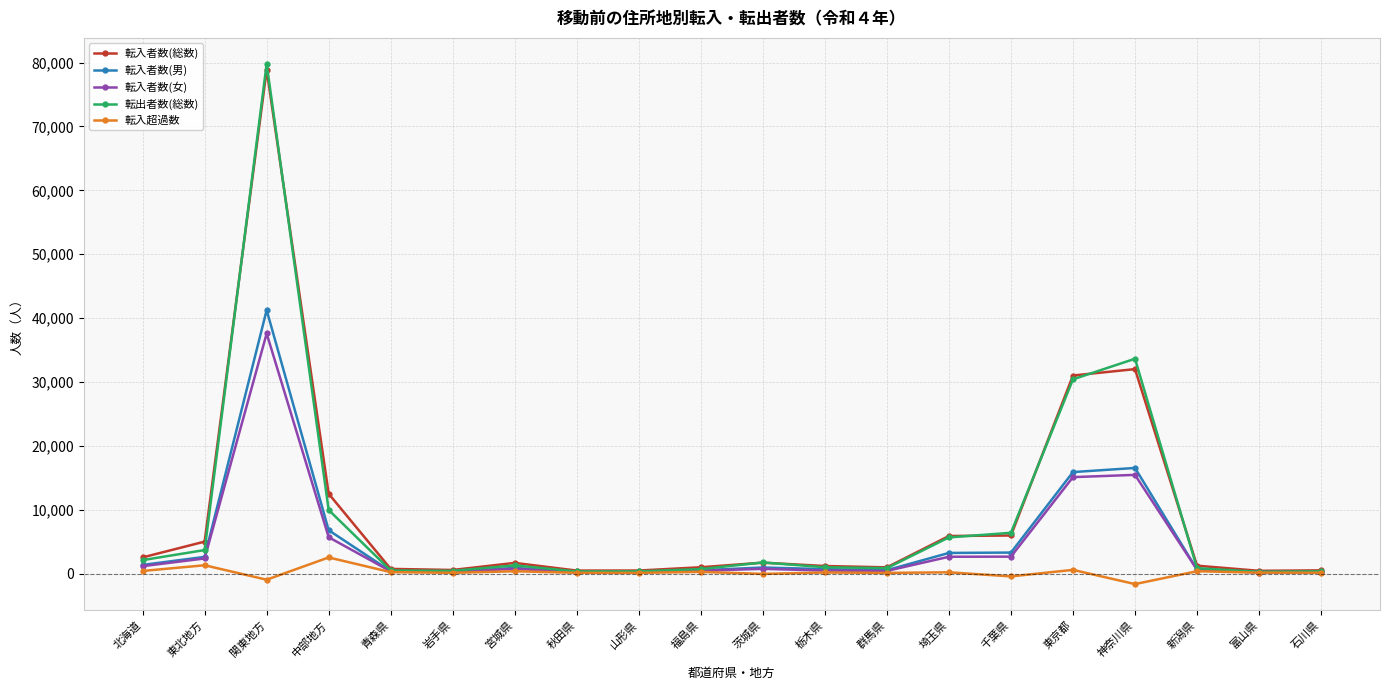

How many categories are shown in the chart?

20